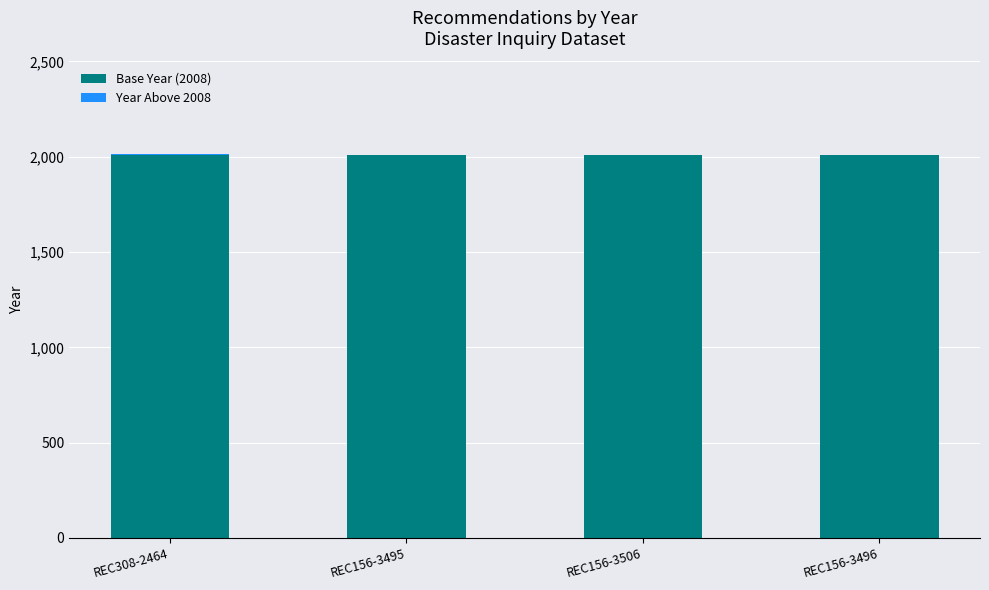

What is the total value across all series at REC156-3496?

2008